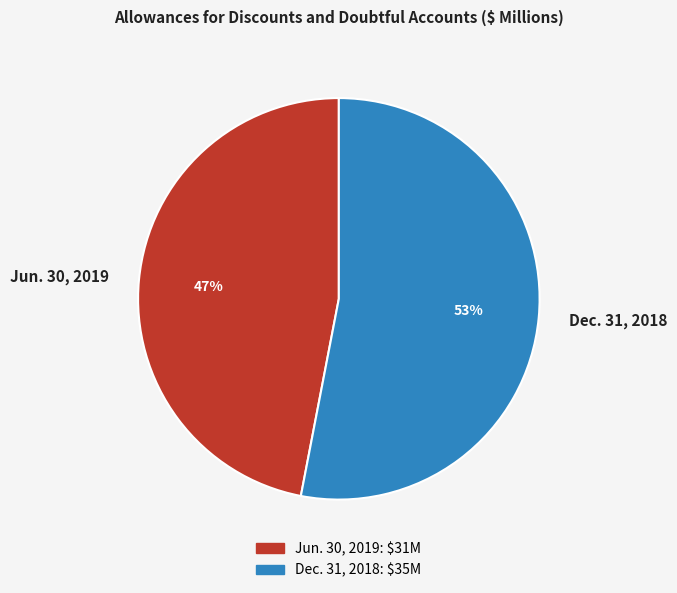

Does Dec. 31, 2018 account for over 50% of the chart?

Yes